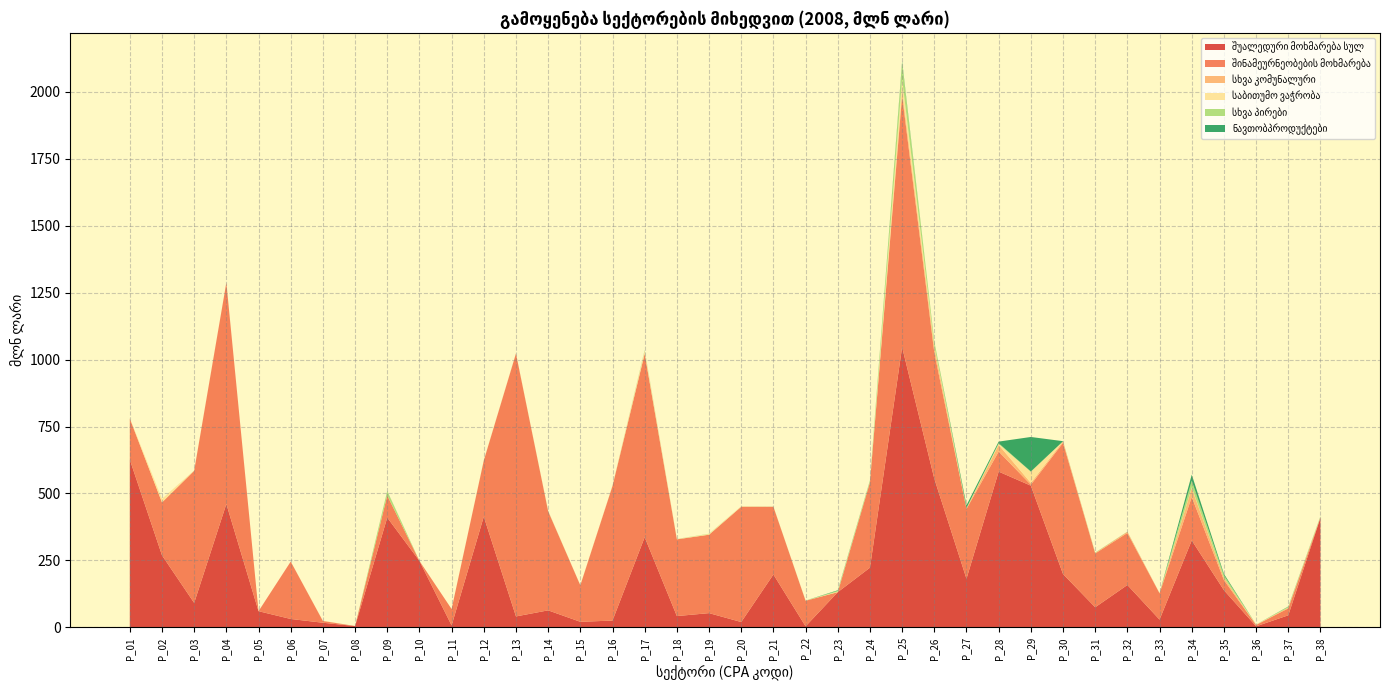

Reading right to left, extract all data points from this chart.

შუალედური მოხმარება სულ: 410.1	45.2	4.0	139.0	324.9	29.1	158.4	75.2	199.2	529.1	581.7	181.7	555.3	1046.2	223.0	131.6	4.2	197.7	20.1	53.3	42.4	336.9	25.6	20.9	63.7	41.0	413.6	7.4	248.4	410.1	5.1	17.4	31.5	60.6	460.9	91.5	269.2	626.4
შინამეურნეობების მოხმარება: 0.0	25.8	5.2	37.6	162.0	98.1	194.2	200.9	489.9	3.6	74.9	260.5	470.6	939.1	318.9	0.0	95.3	252.6	430.4	292.8	286.5	685.0	502.5	136.2	370.0	981.5	209.2	61.0	0.0	82.4	0.0	6.7	214.2	0.0	826.0	493.2	197.4	153.2
სხვა კომუნალური: 1.2	3.0	0.4	8.6	33.3	0.8	4.5	2.1	5.7	6.8	24.9	1.1	19.2	19.5	0.0	0.1	0.4	0.3	0.1	0.0	0.0	1.2	0.1	0.0	0.0	0.0	0.0	0.0	0.0	0.2	0.0	0.0	0.1	0.0	0.4	0.6	0.1	0.3
საბითუმო ვაჭრობა: 1.2	0.1	1.2	0.5	2.8	0.0	0.0	0.0	0.0	41.4	3.5	1.3	6.5	42.1	1.0	2.1	0.0	0.0	1.7	2.7	0.9	10.2	1.2	0.5	1.0	0.9	0.4	0.0	0.0	0.3	0.0	0.8	0.0	0.0	0.0	0.0	13.4	0.8
სხვა პირები: 2.1	3.0	0.1	9.5	24.9	0.0	0.0	1.2	0.0	1.3	2.6	1.3	15.9	61.2	5.0	3.0	0.4	0.3	0.1	0.9	0.3	1.2	0.1	0.0	0.2	0.1	0.4	0.0	0.0	15.9	0.0	0.0	0.0	0.0	0.0	0.3	0.0	0.0
ნავთობპროდუქტები: 0.7	1.0	0.0	4.8	22.4	0.1	0.3	0.2	0.5	128.8	6.1	10.0	0.0	5.5	0.7	1.9	0.0	0.1	0.0	0.0	0.1	0.8	0.0	0.0	0.1	0.0	0.0	0.0	0.0	0.5	0.1	0.0	0.0	0.0	0.0	0.0	0.0	0.0